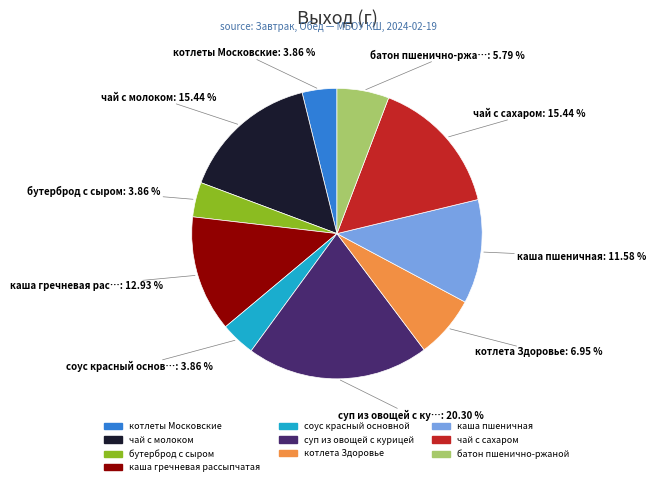

True or false: чай с молоком accounts for 7% of the total.

False